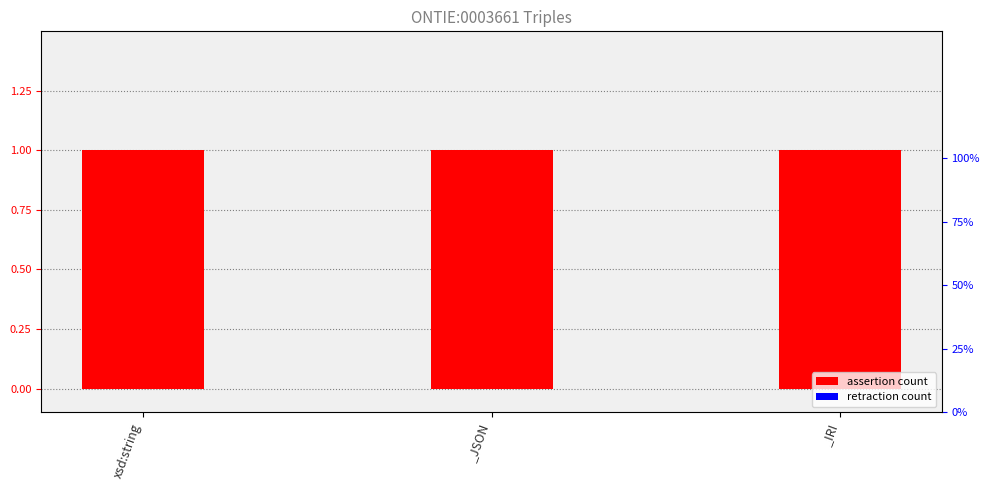

Does the chart contain any negative values?

No